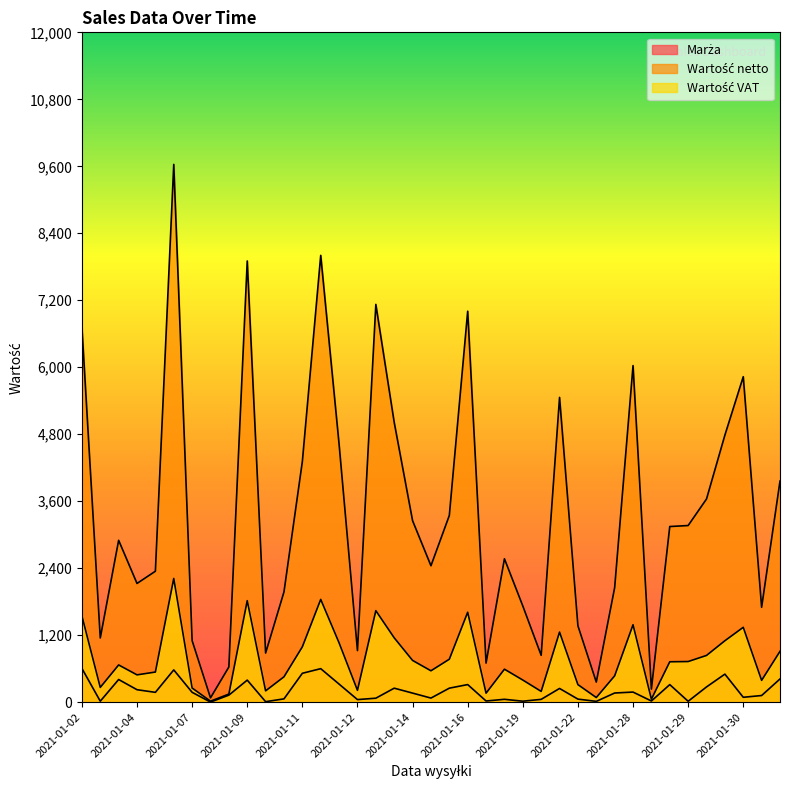

Which series changed the most between 2021-01-11 and 2021-01-28?

Wartość netto